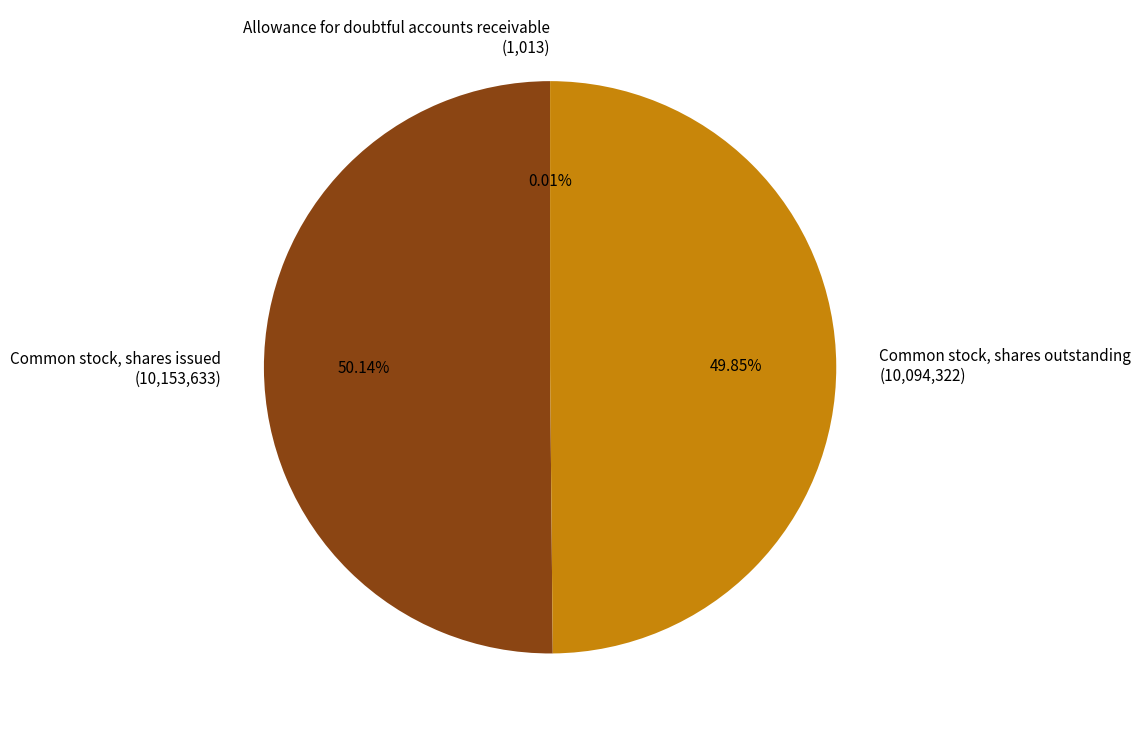

To the nearest percent, what portion does Common stock, shares outstanding represent?

50%